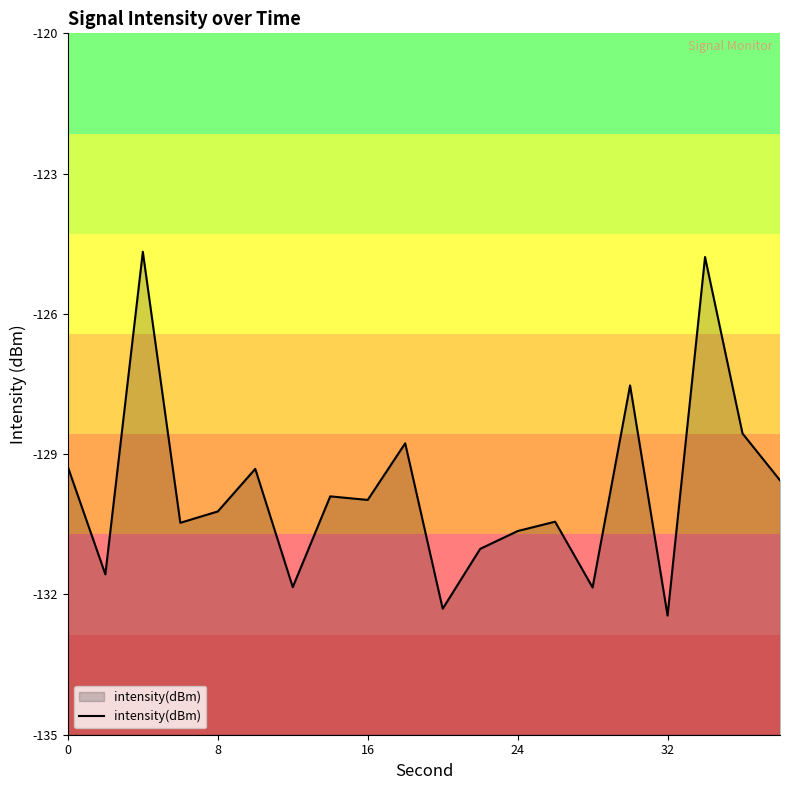

The chart shows a value of -130.6 at 24. True or false?

True